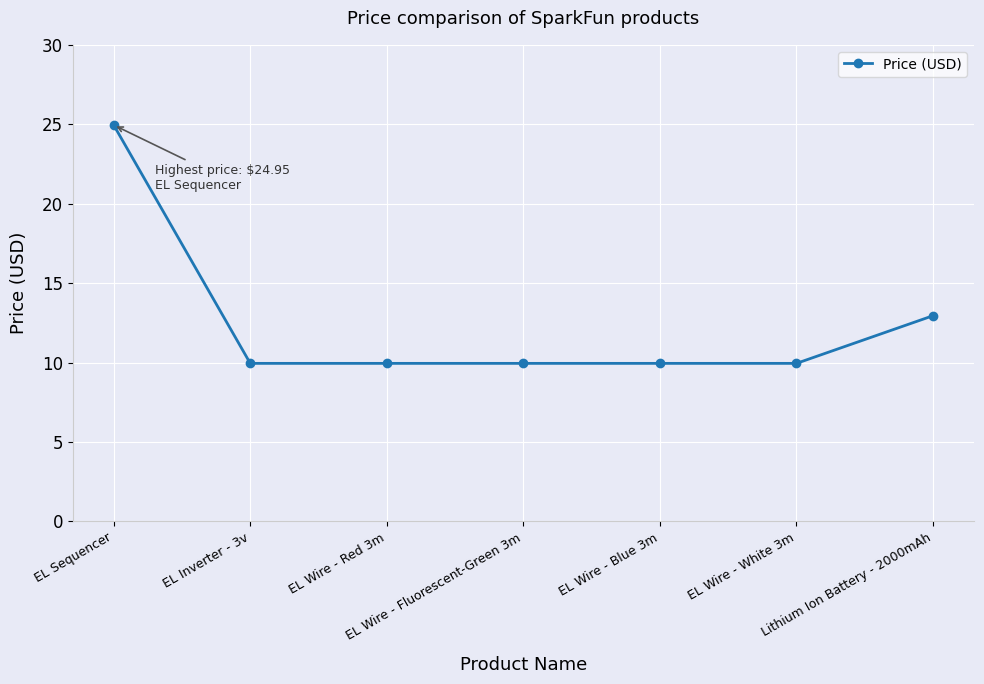

What is the difference between the second highest and minimum values?

3.0